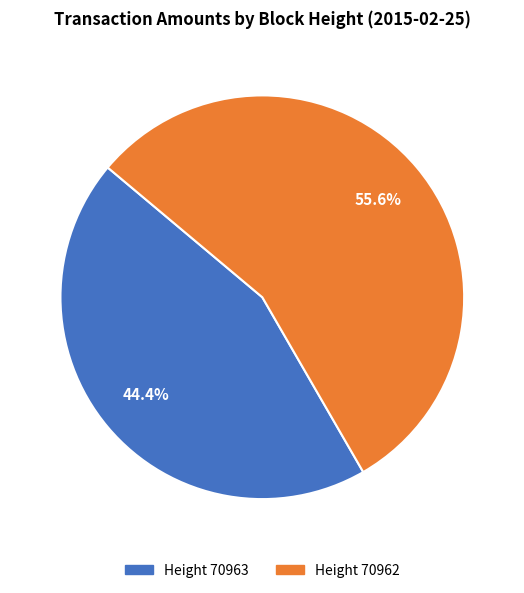

Is there any slice that represents more than half of the pie?

Yes